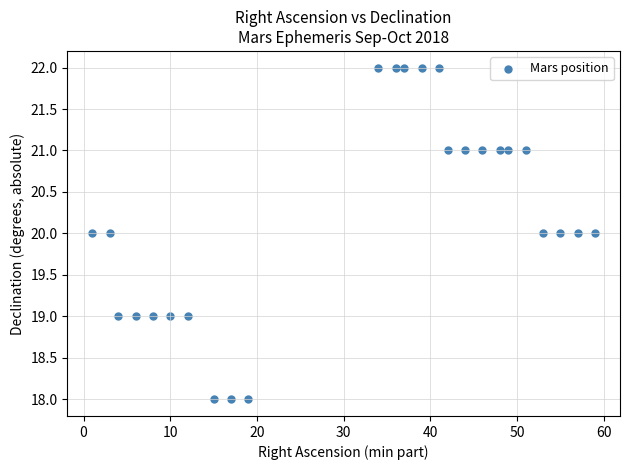

What is the range of X values (max minus min)?

58